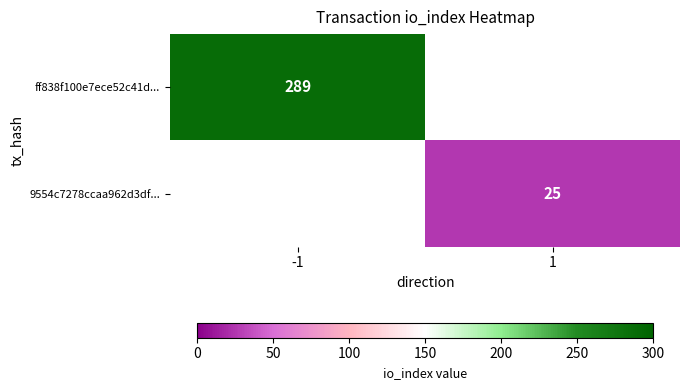

Between -1 and 1, which series saw the biggest shift?

ff838f100e7ece52c41d2b93bc1b8eaf96cfb3d